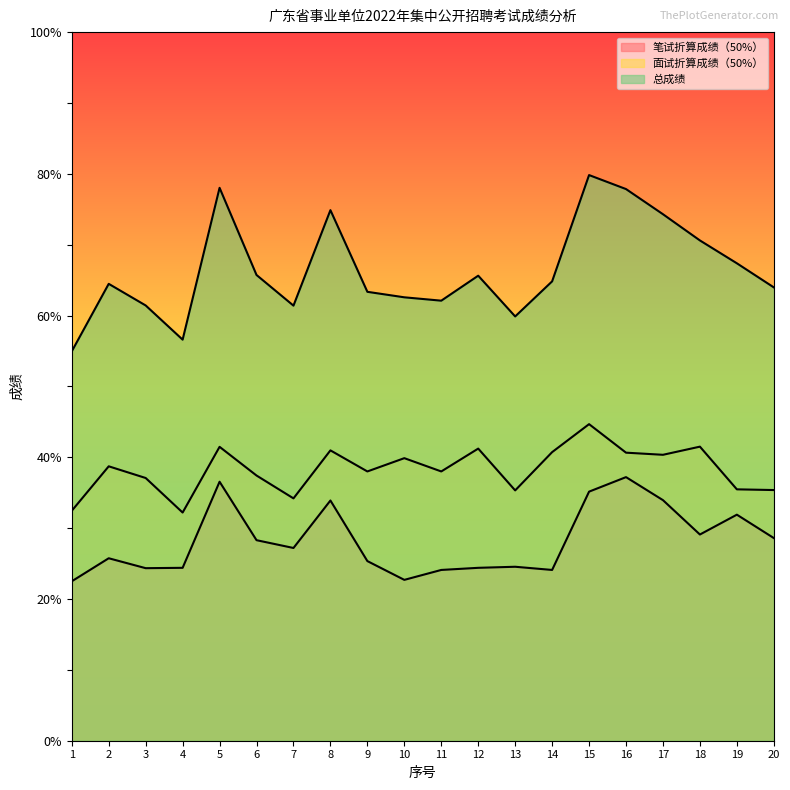

How many series are shown in this chart?

3